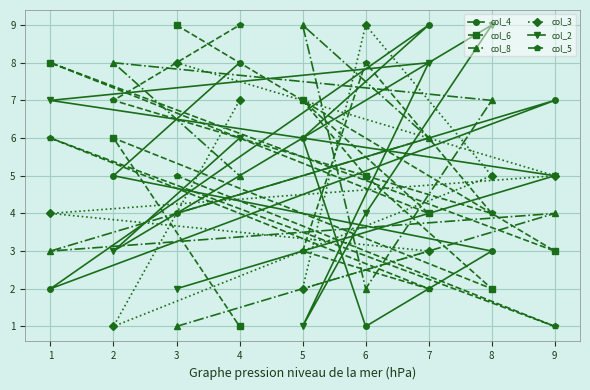

What value does the col_4 series have at 2?

5